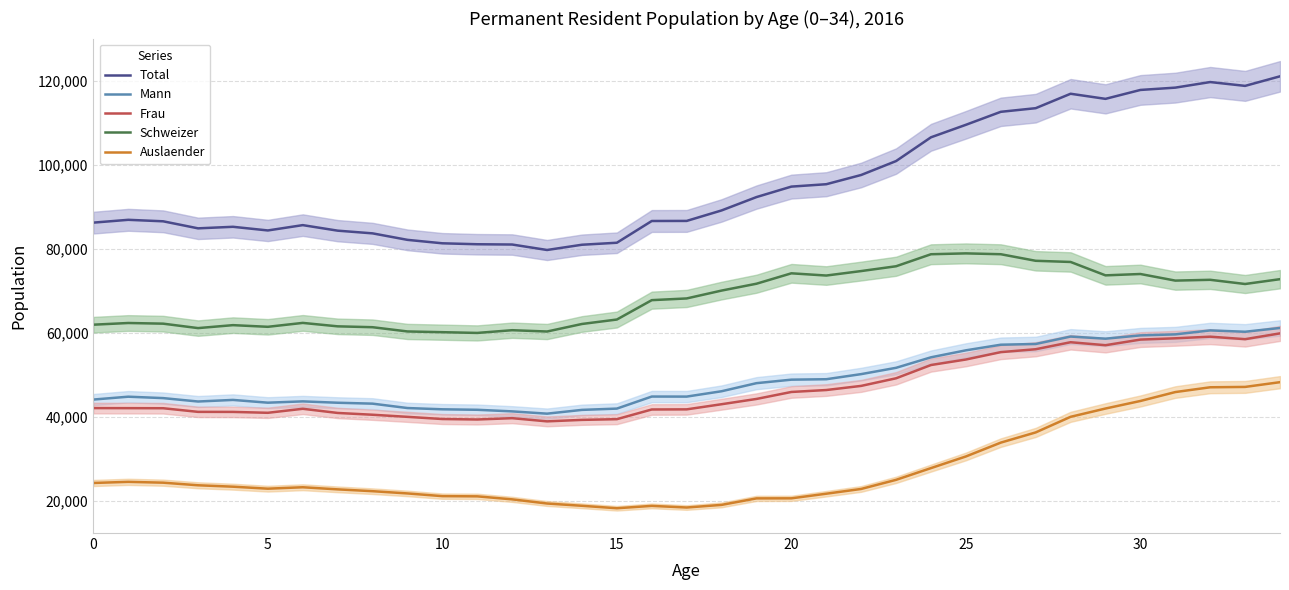

Reading left to right, what are all the values shown in this chart?

Total: 86296	86967	86612	84936	85304	84434	85702	84384	83741	82195	81375	81149	81083	79781	81032	81507	86685	86703	89200	92380	94875	95443	97644	100957	106616	109592	112685	113549	116985	115770	117891	118441	119771	118859	121138
Mann: 44165	44848	44511	43700	44080	43421	43733	43408	43191	42145	41845	41730	41351	40807	41706	42012	44882	44871	46145	48068	48902	49008	50224	51725	54227	55889	57225	57399	59167	58663	59445	59688	60631	60314	61212
Frau: 42131	42119	42101	41236	41224	41013	41969	40976	40550	40050	39530	39419	39732	38974	39326	39495	41803	41832	43055	44312	45973	46435	47420	49232	52389	53703	55460	56150	57818	57107	58446	58753	59140	58545	59926
Schweizer: 61993	62396	62239	61181	61885	61490	62419	61602	61394	60383	60209	60032	60680	60368	62163	63223	67837	68243	70116	71749	74229	73697	74764	75908	78771	78976	78773	77209	76930	73741	74063	72492	72681	71683	72833
Auslaender: 24303	24571	24373	23755	23419	22944	23283	22782	22347	21812	21166	21117	20403	19413	18869	18284	18848	18460	19084	20631	20646	21746	22880	25049	27845	30616	33912	36340	40055	42029	43828	45949	47090	47176	48305